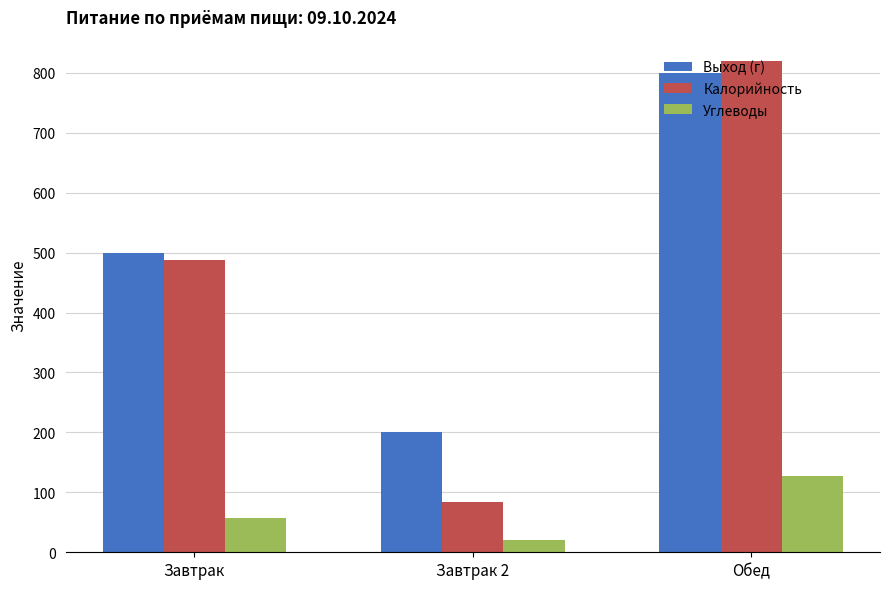

What are all the series names shown in the legend?

Выход (г), Калорийность, Углеводы